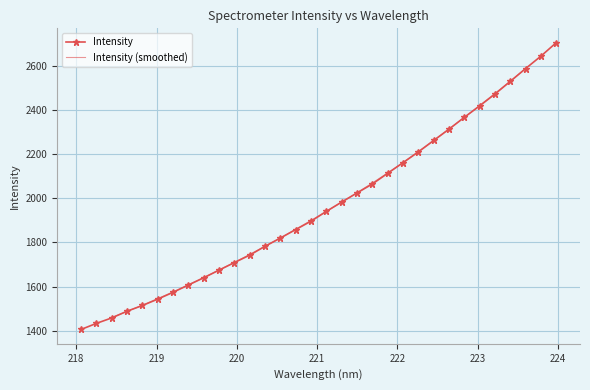

What is the difference between the second highest and second lowest values?

1210.2